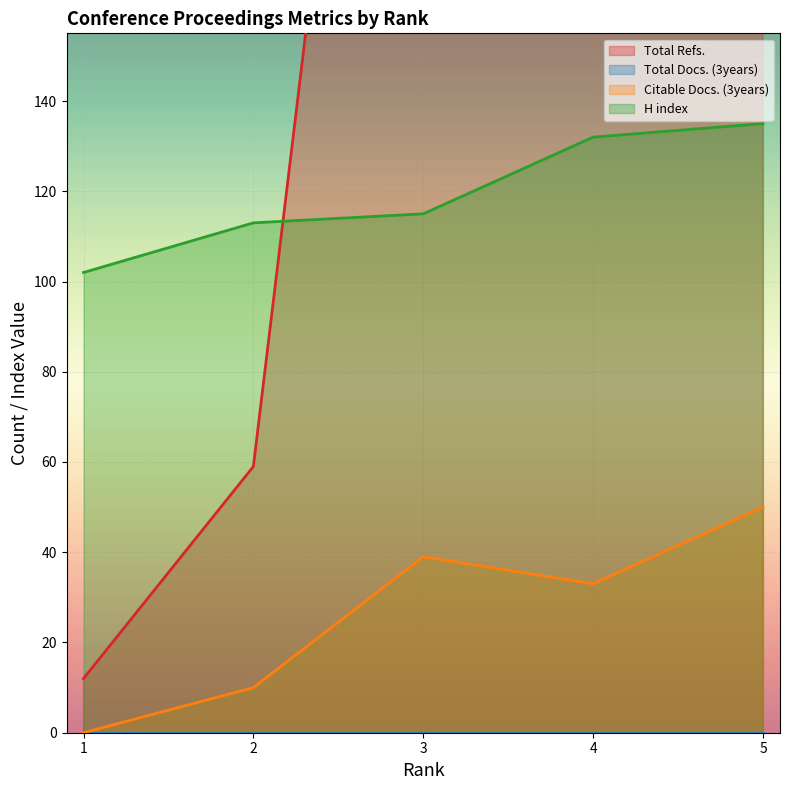

Which series has the largest total across all categories?

Total Refs.